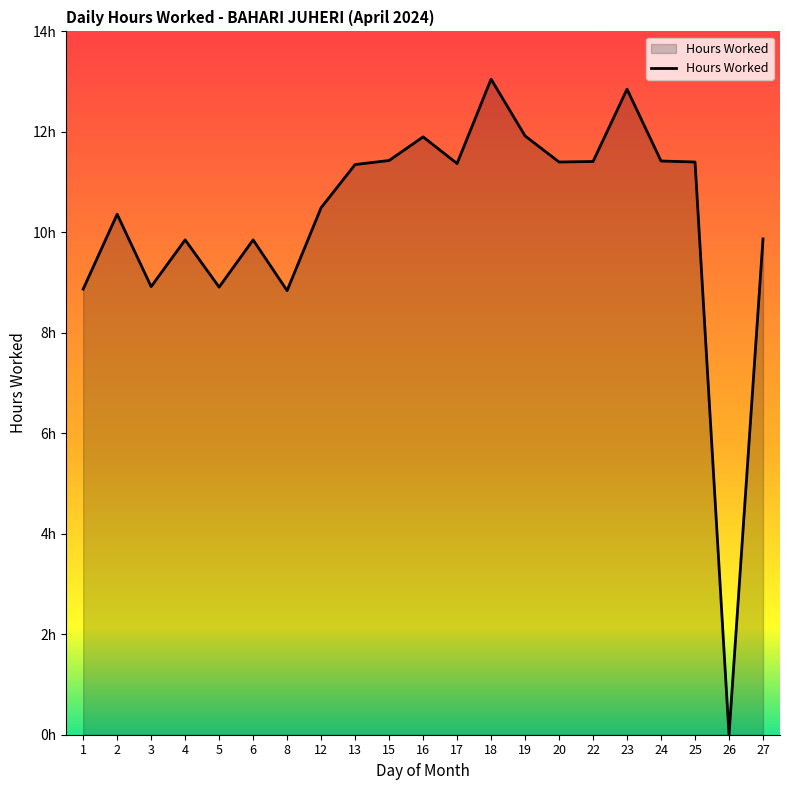

Is it true that the value at 19 is 11.9?

True